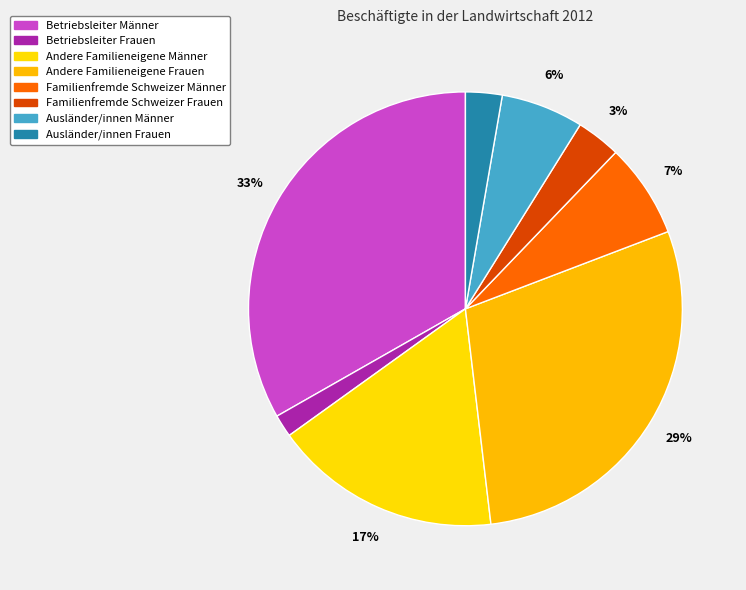

How many segments does this pie chart have?

8